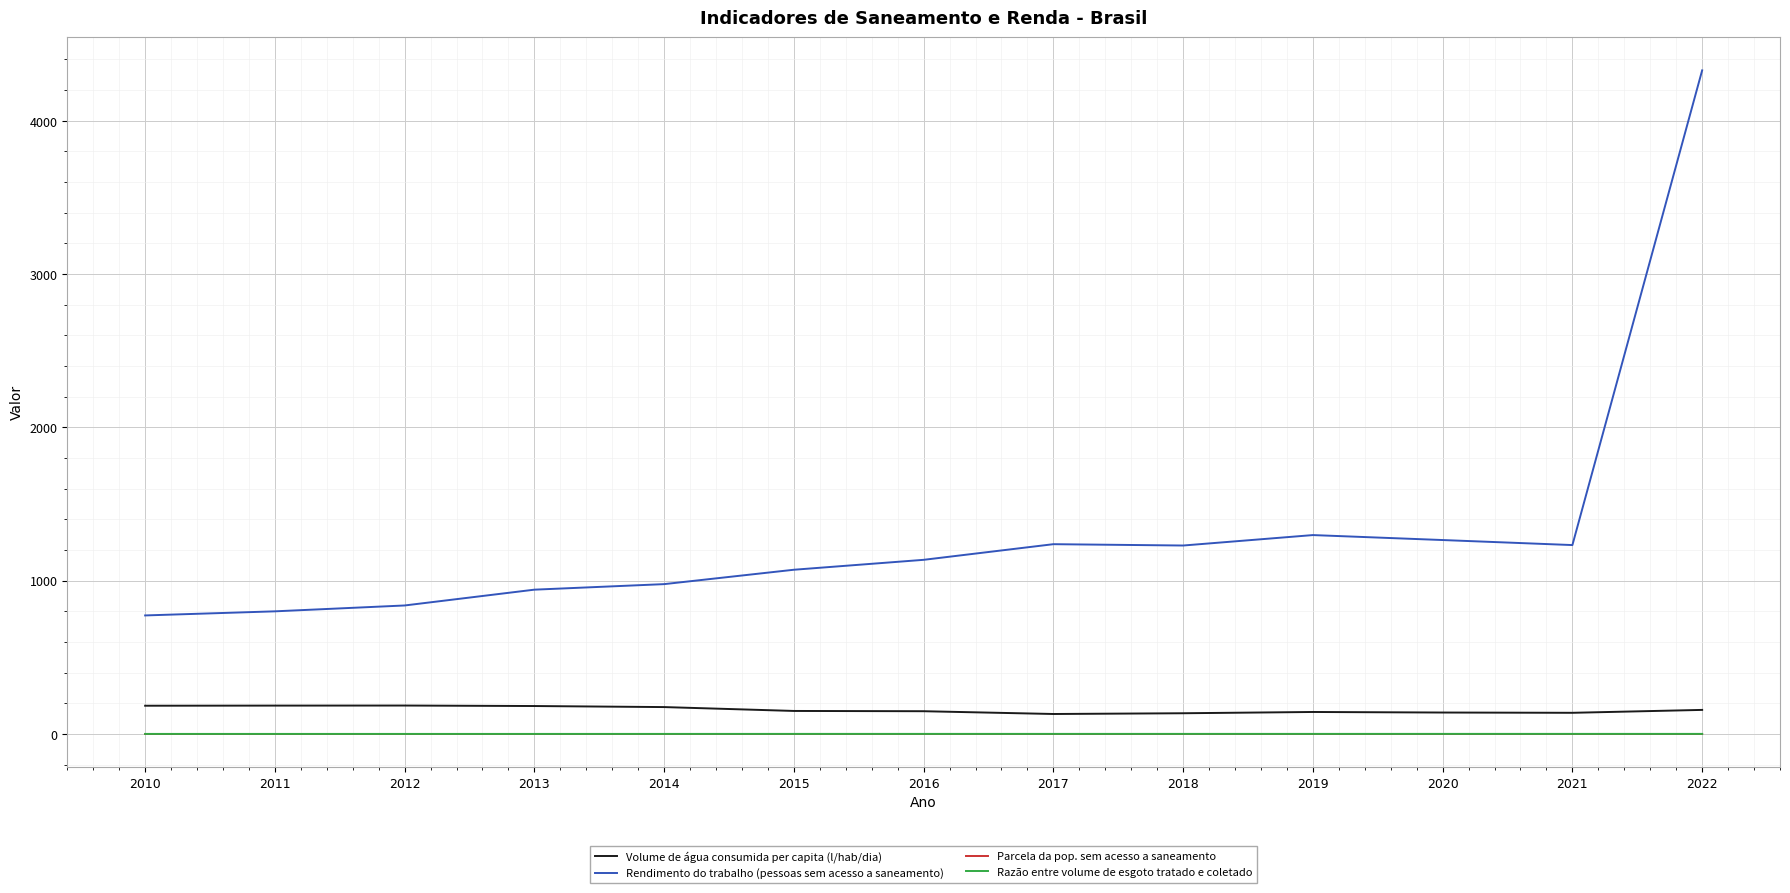

How many categories are shown in the chart?

13